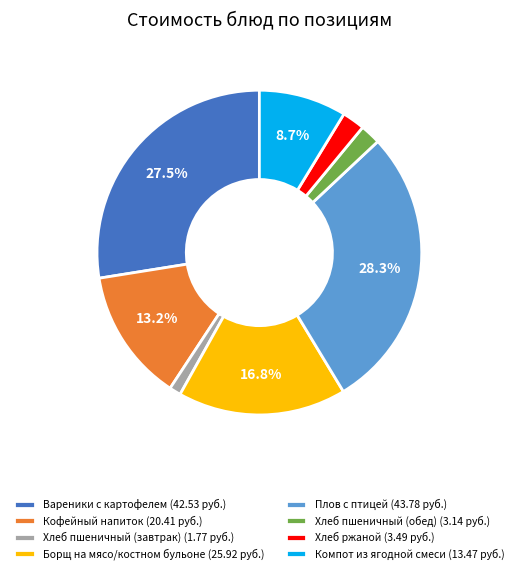

Which has a higher value, Плов с птицей (43.78 руб.) or Кофейный напиток (20.41 руб.)?

Плов с птицей (43.78 руб.)